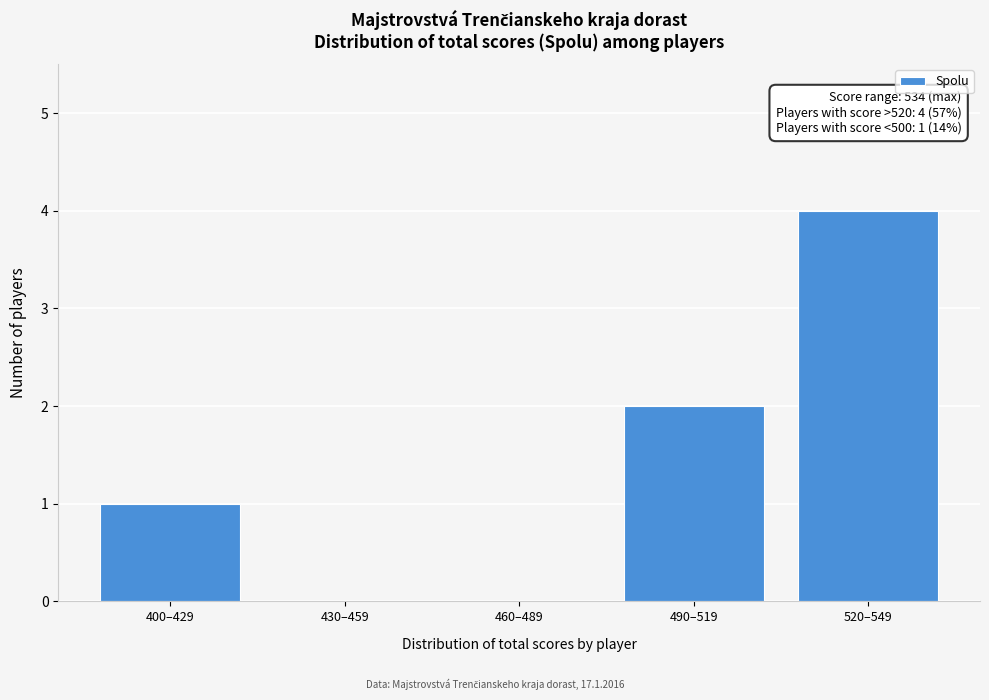

Reading left to right, transcribe all the data shown in this chart.

400–429=1	430–459=0	460–489=0	490–519=2	520–549=4